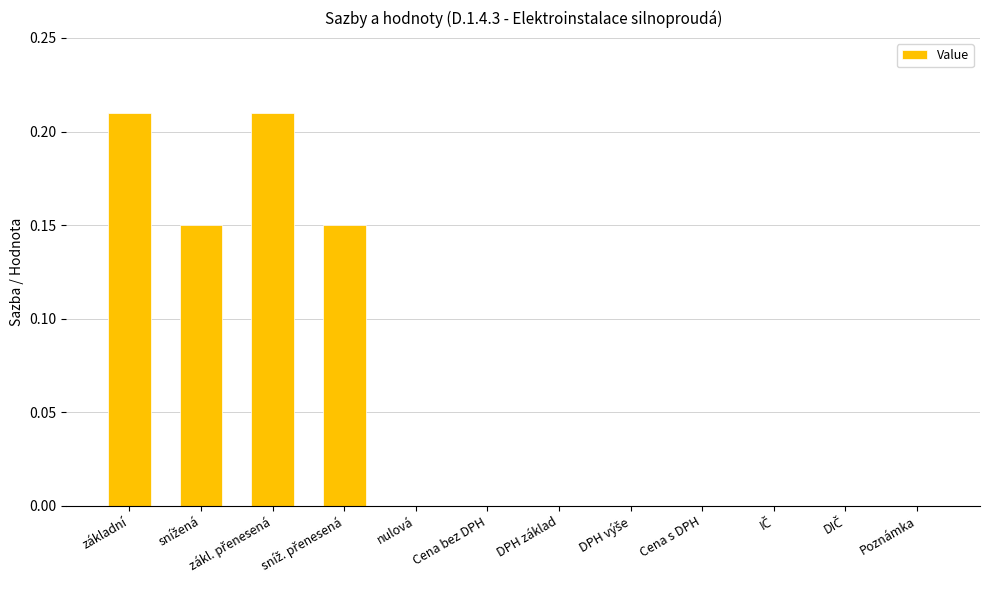

What is the sum of all values?

0.7